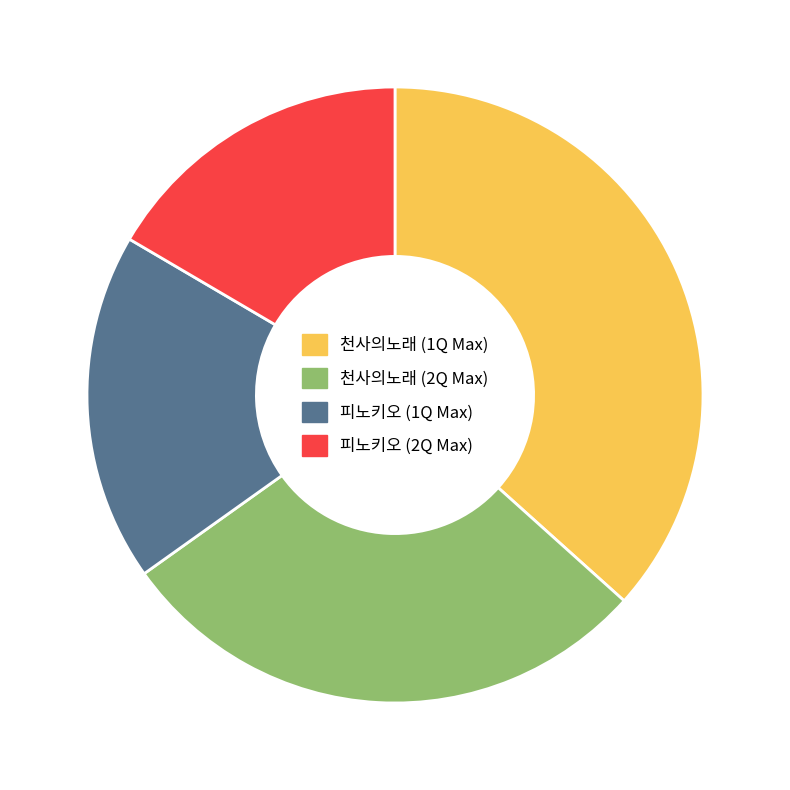

Count the number of slices in the pie.

4